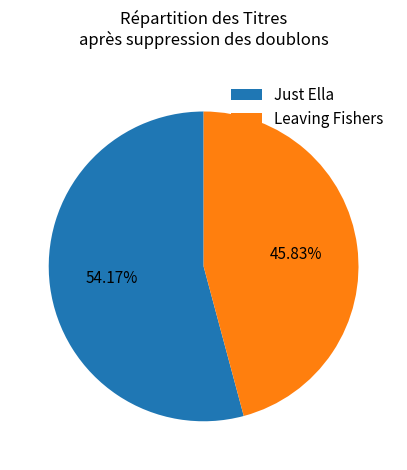

True or false: Just Ella accounts for 40% of the total.

False